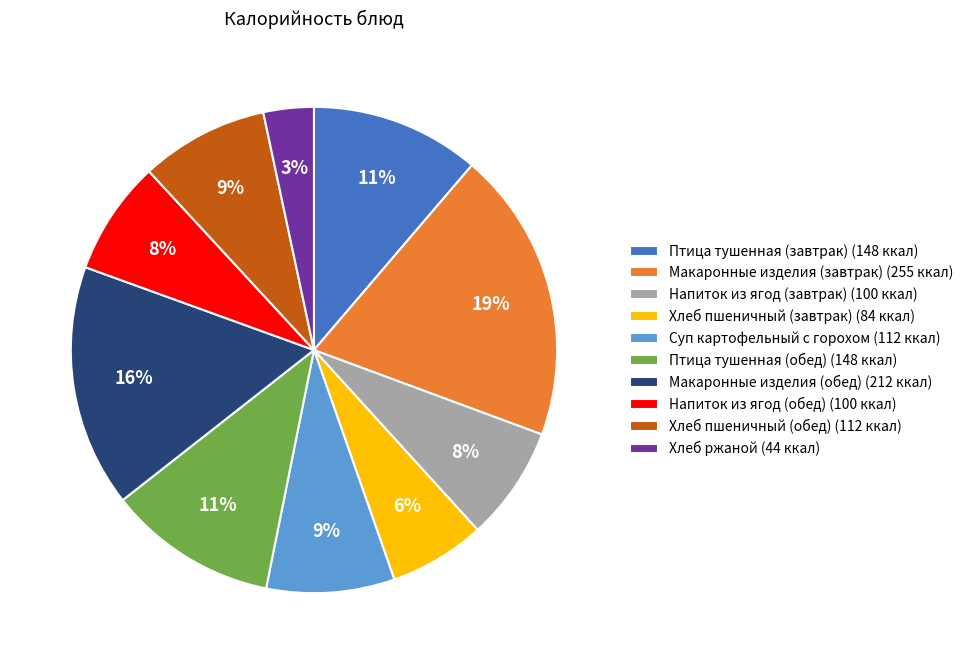

What is the ratio of the value at Напиток из ягод (завтрак) (100 ккал) to the value at Суп картофельный с горохом (112 ккал)?

0.9